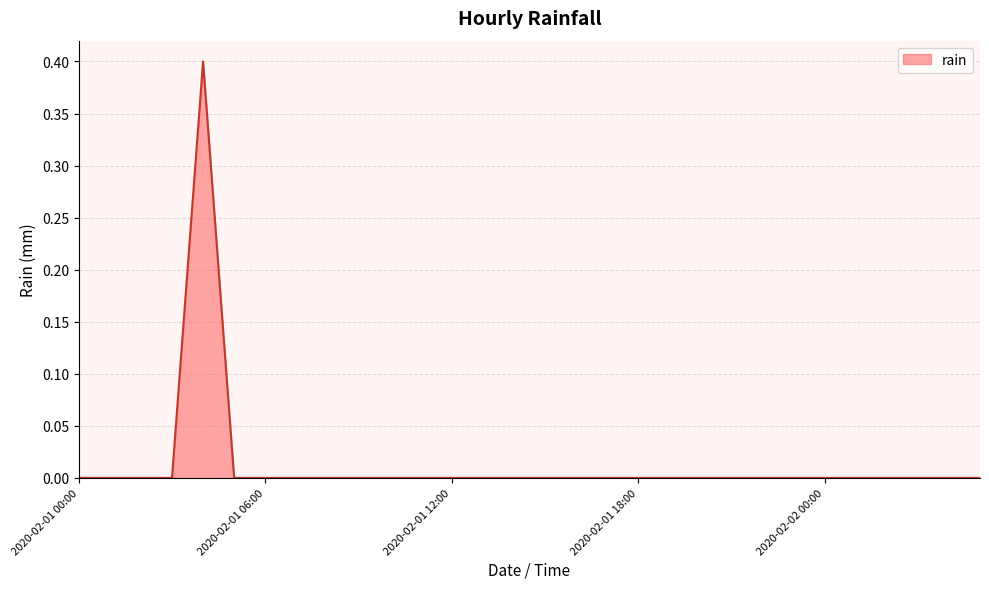

True or false: there are more than 0 points higher than both neighbors.

True